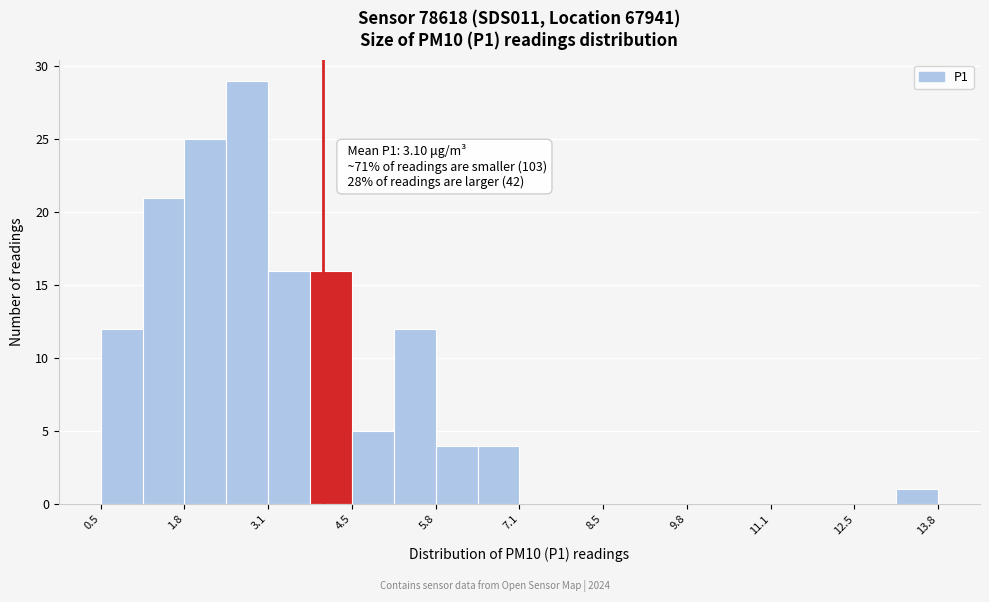

Around what value on the x-axis is the tallest bar? Give the approximate position of its centre, as read against the axis.

2.8